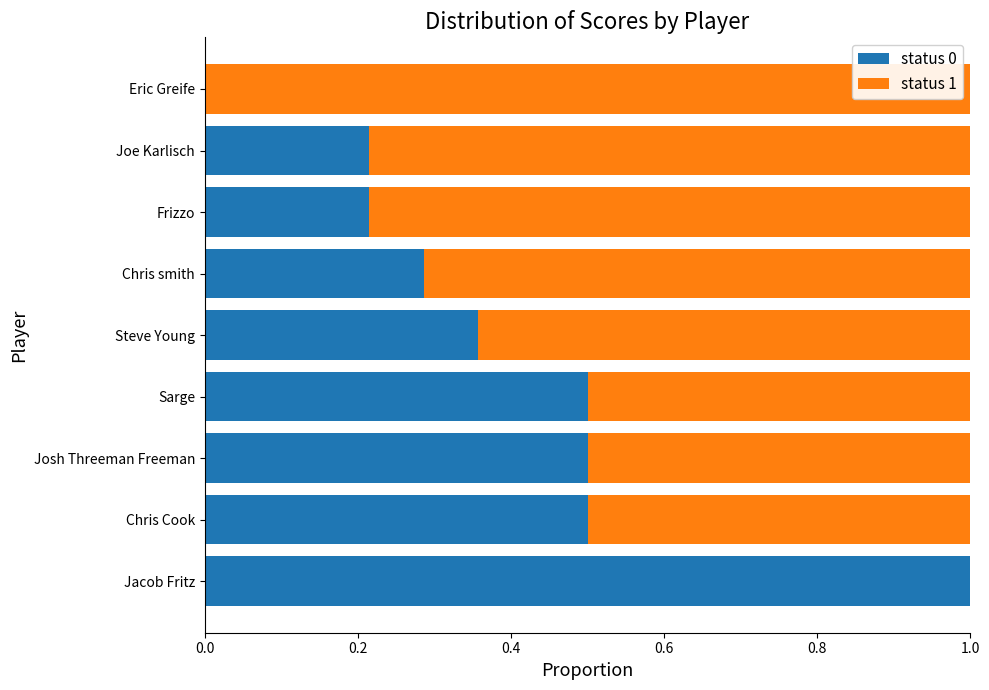

Is it true that status 0 equals 0.8 at Chris Cook?

False